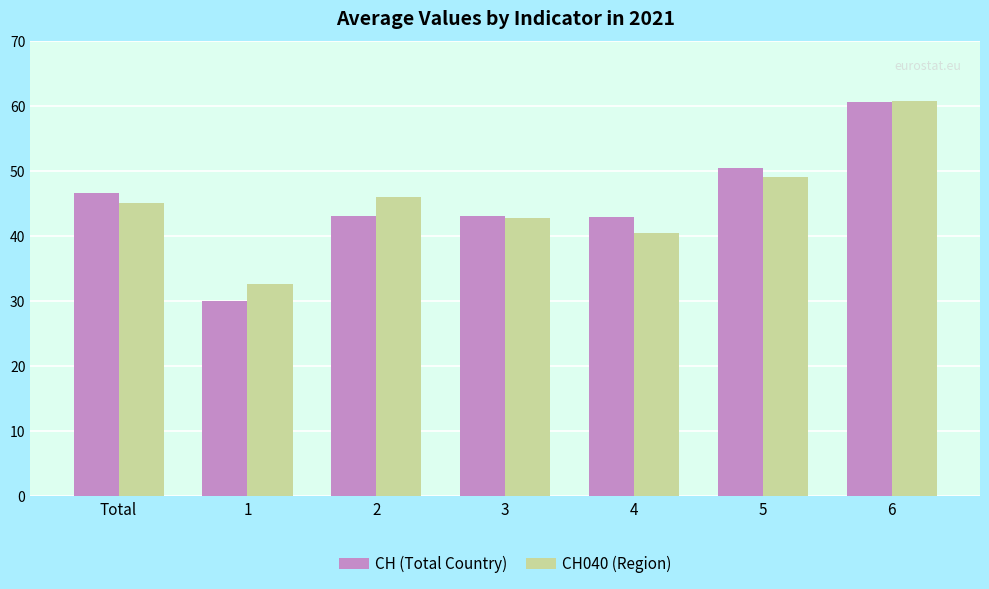

What is the maximum value for CH040 (Region)?

60.8